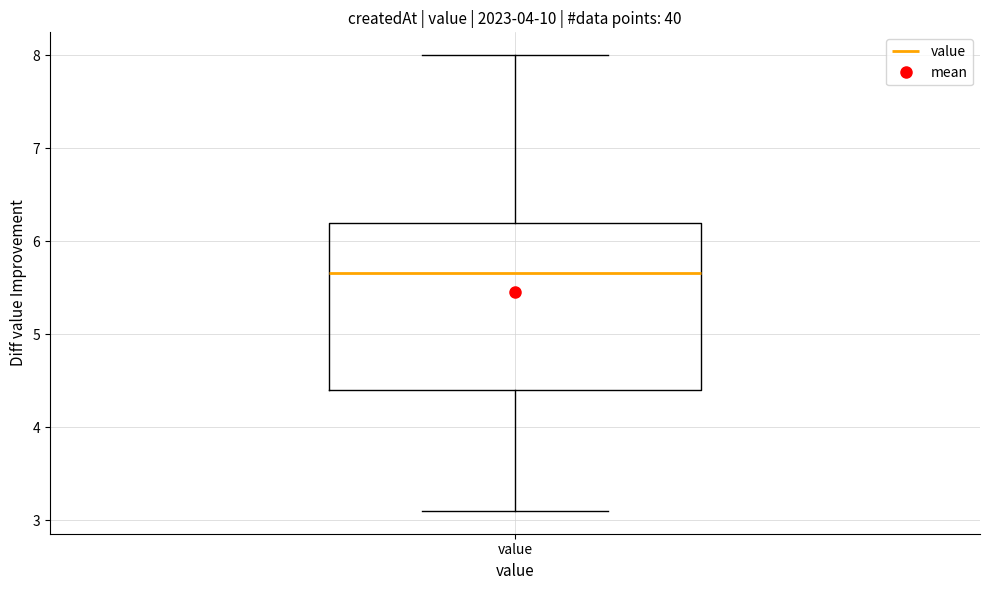

Where does the median line of the box for value sit on the y-axis? The values are not printed on the chart, so give them approximately, as read against the axis.

5.7